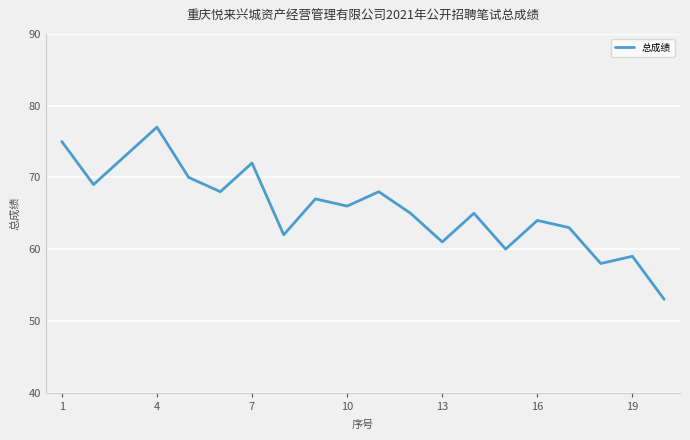

What is the greatest value displayed?

77